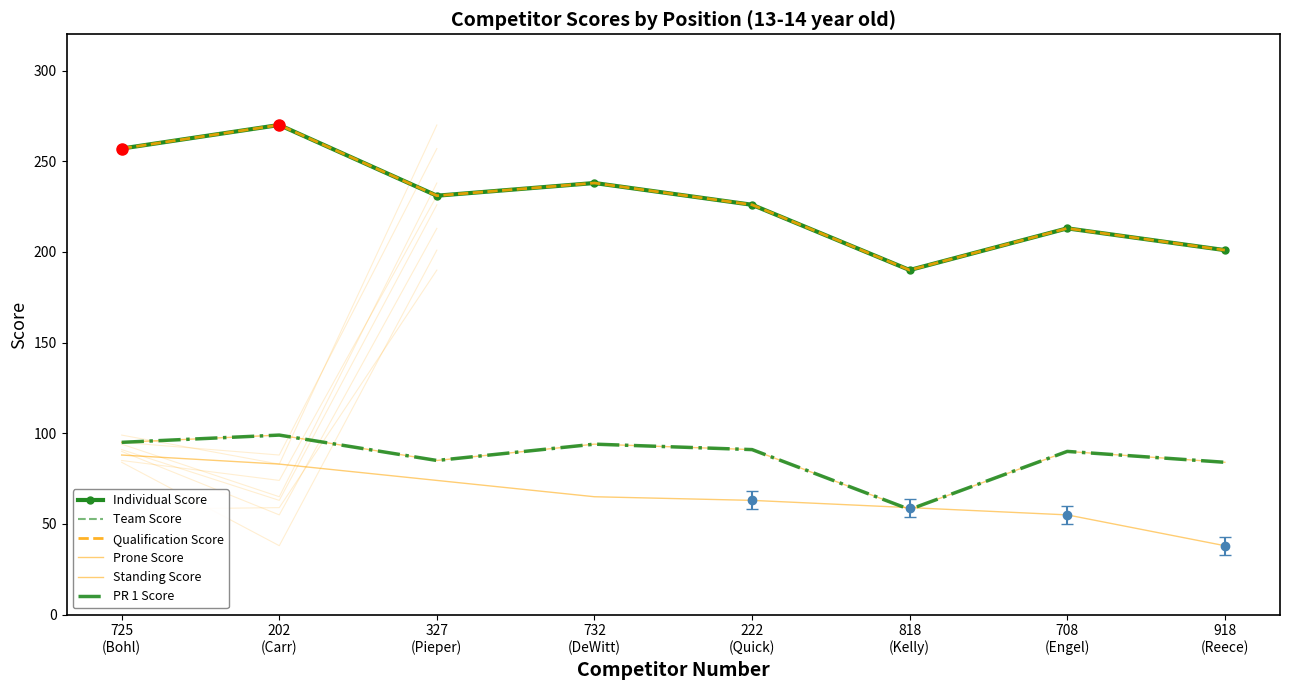

The value of Prone Score at 202
(Carr) is 99. True or false?

True